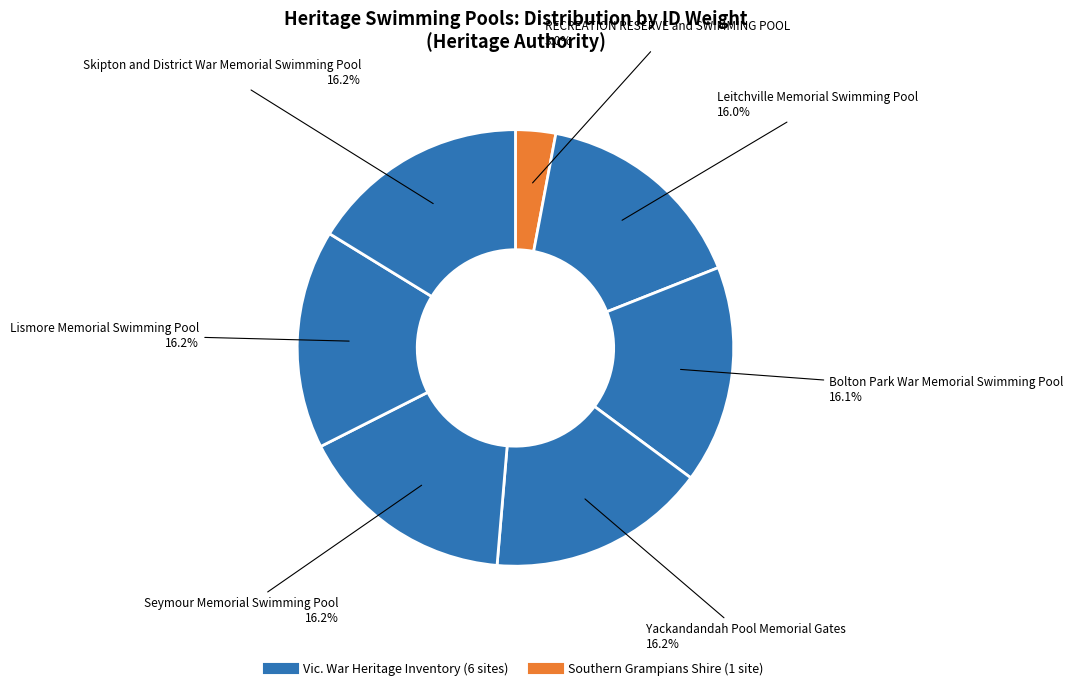

How many slices are in this pie chart?

7